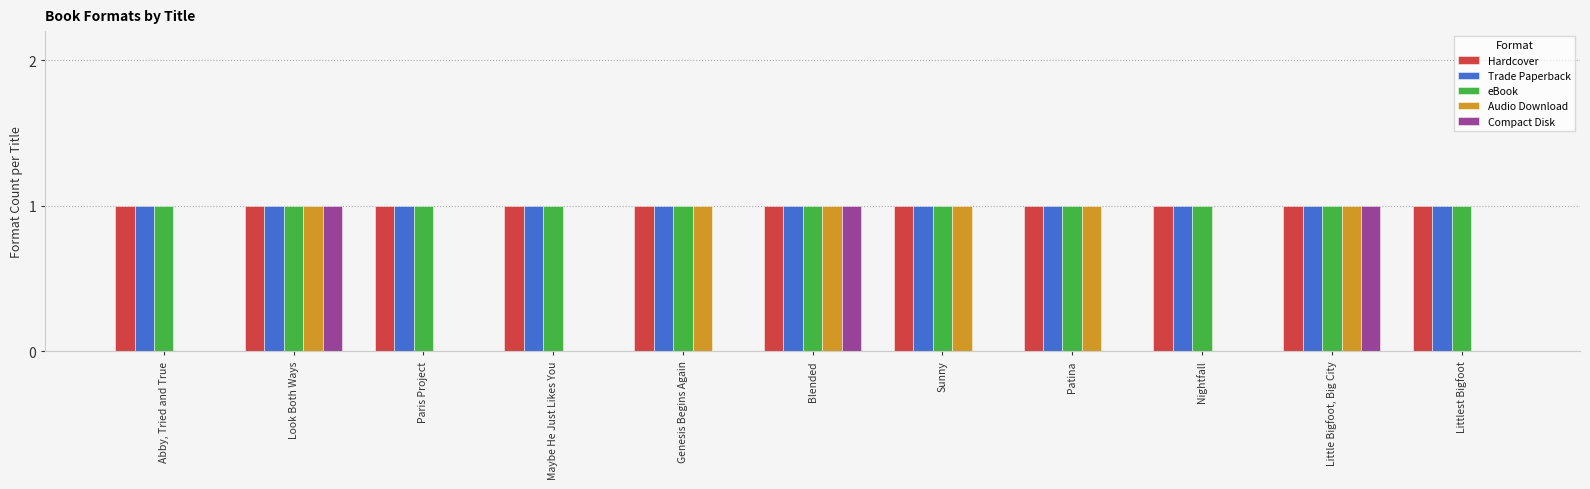

Which series changed the most between Sunny and Nightfall?

Audio Download